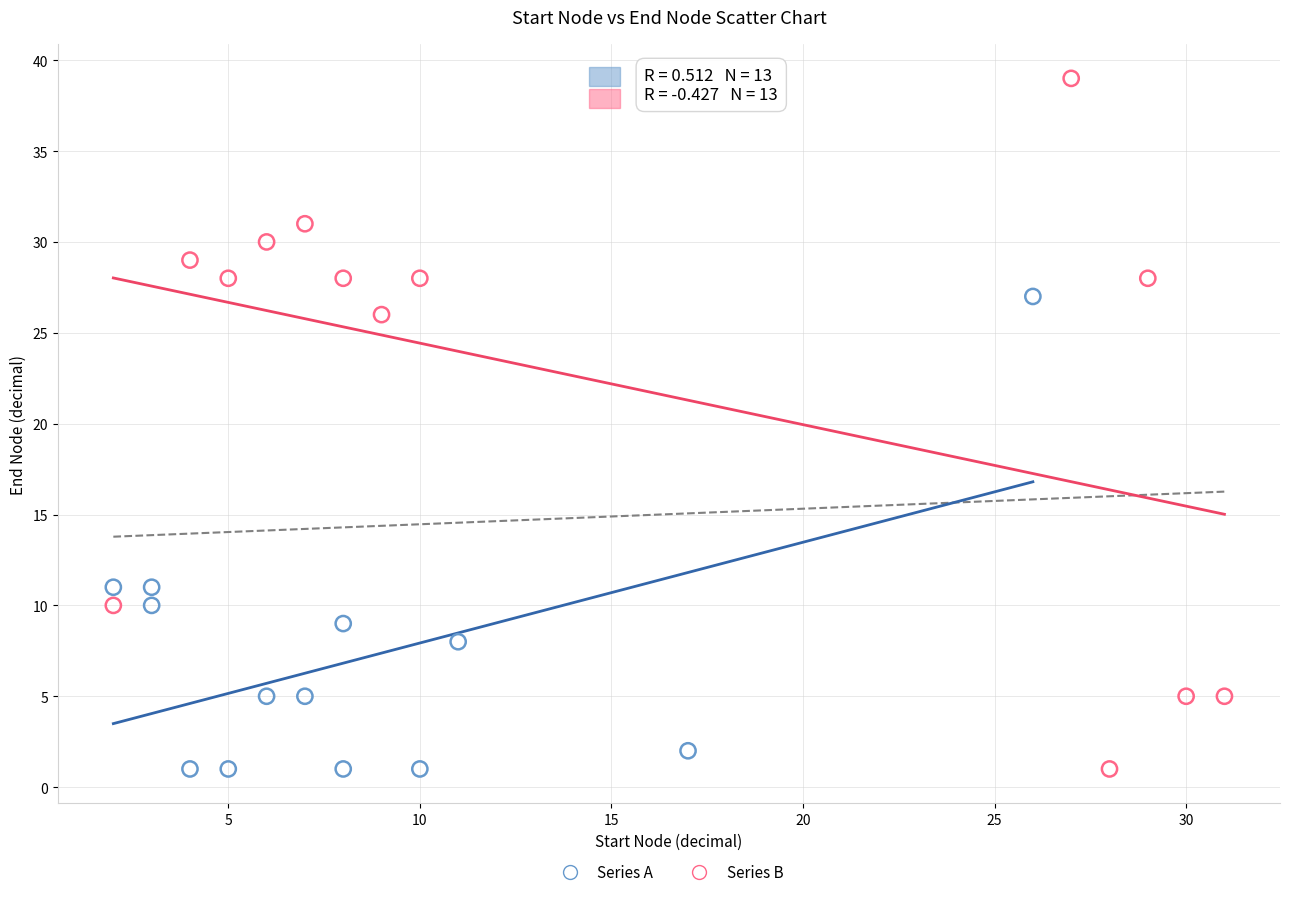

Which series contains the highest Y value?

Series B